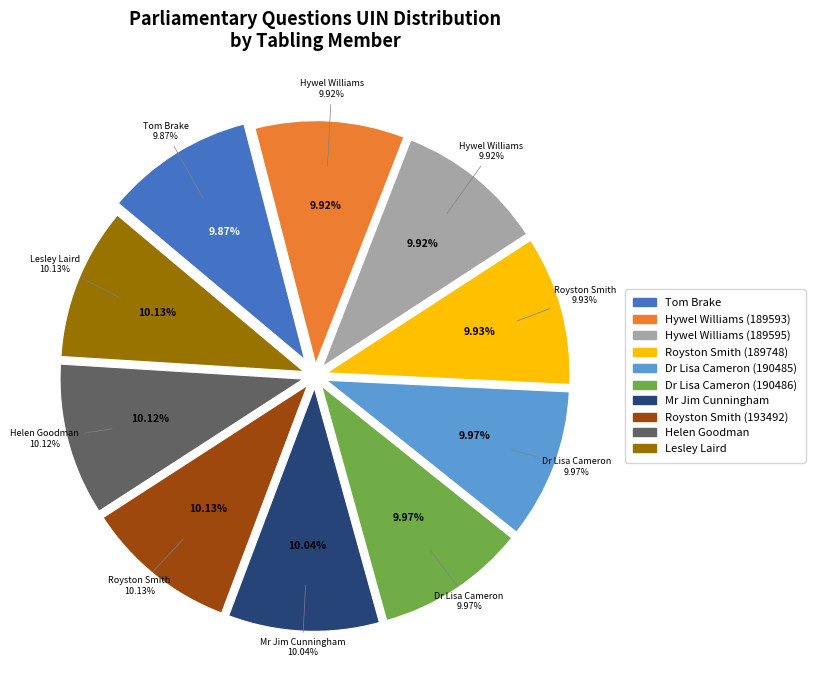

Do Dr Lisa Cameron (190486) and Dr Lisa Cameron (190485) together represent more than half of the pie?

No